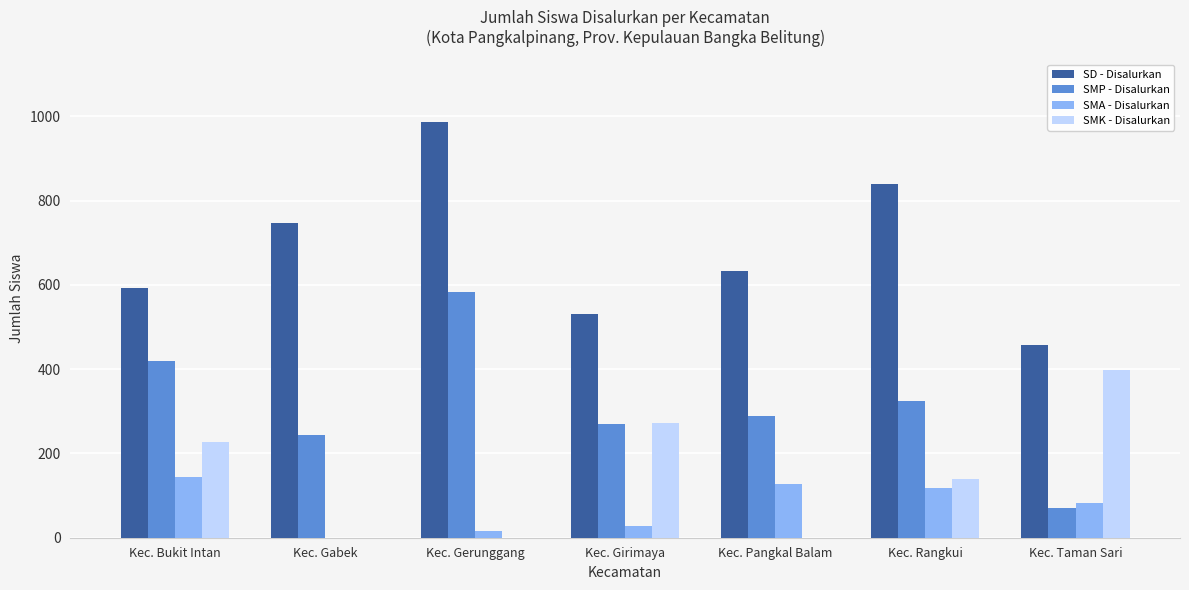

What is the sum of the SMA - Disalurkan values at Kec. Rangkui and Kec. Gerunggang?

135